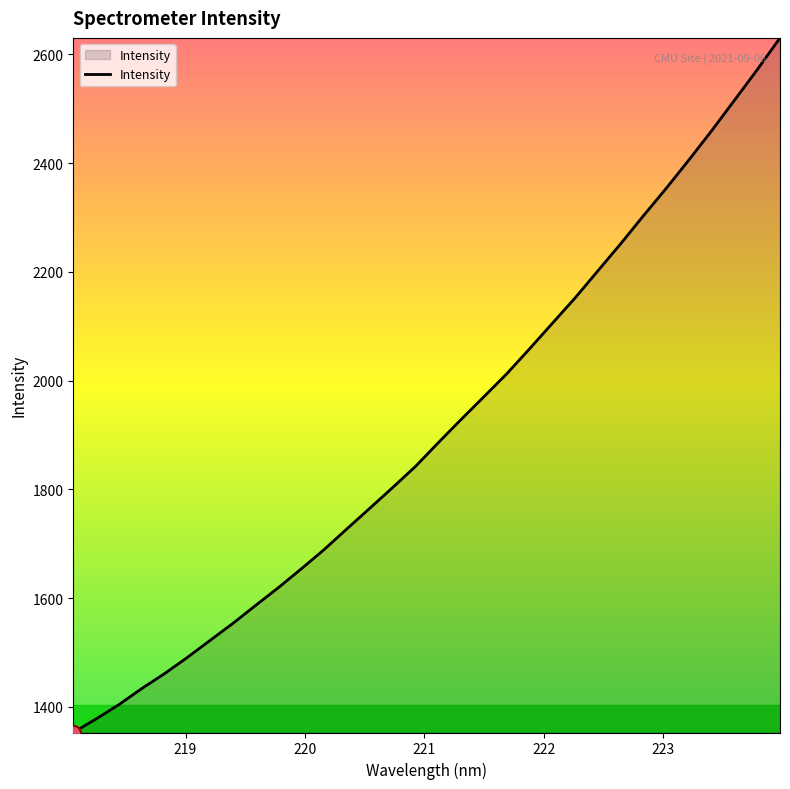

What is the minimum value shown in the chart?

1353.1